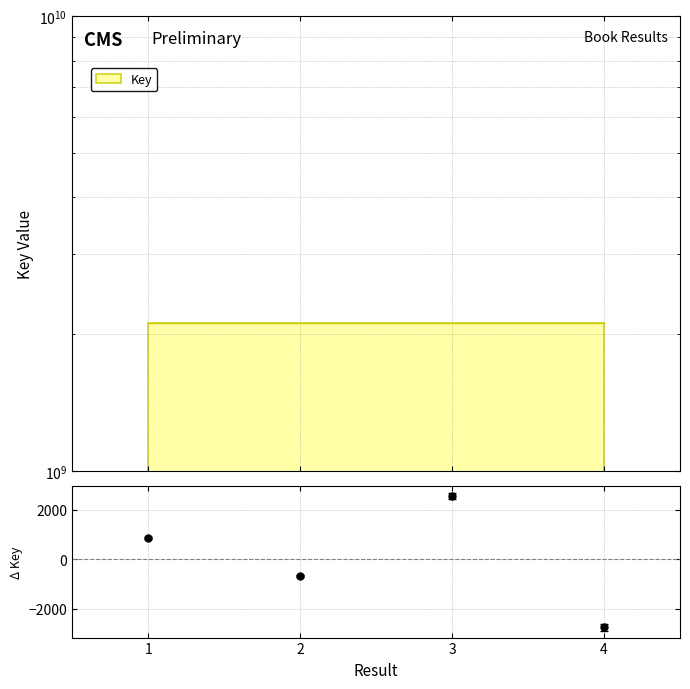

At which label does the data first exceed 2117883663?

3